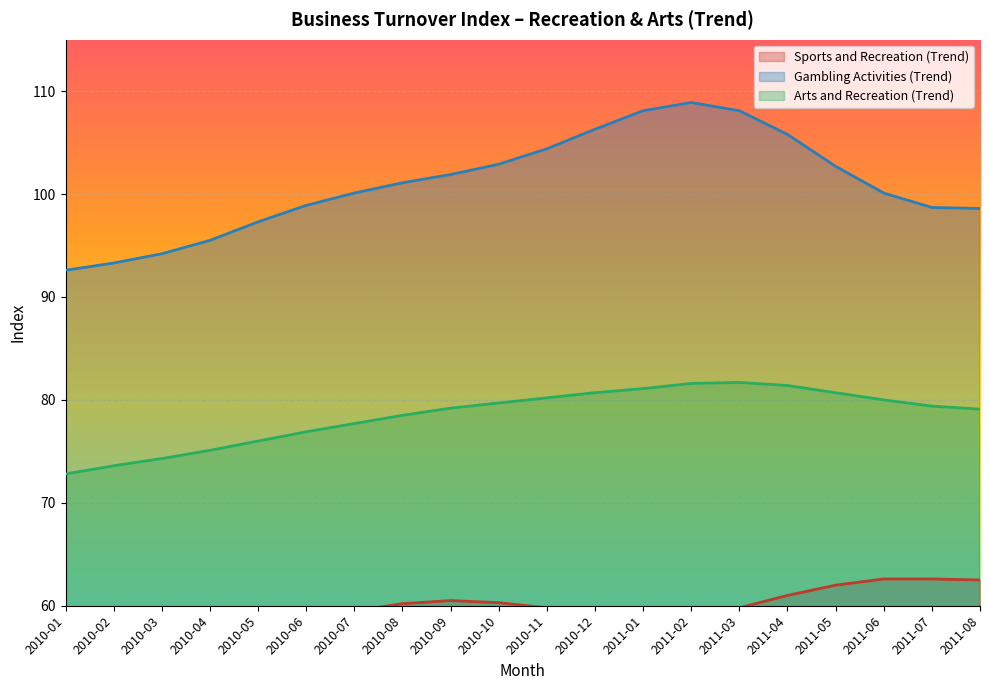

True or false: Arts and Recreation (Trend) and Sports and Recreation (Trend) cross at least once.

False